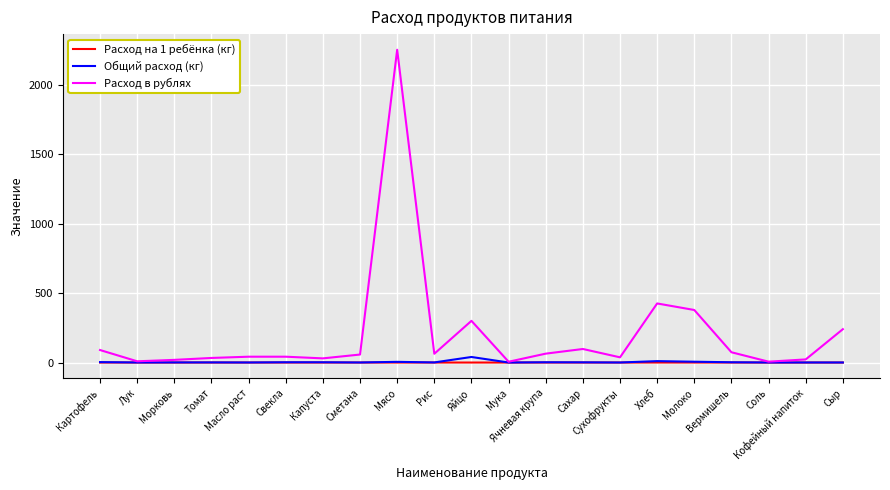

Which series has the largest range (max minus min)?

Расход в рублях